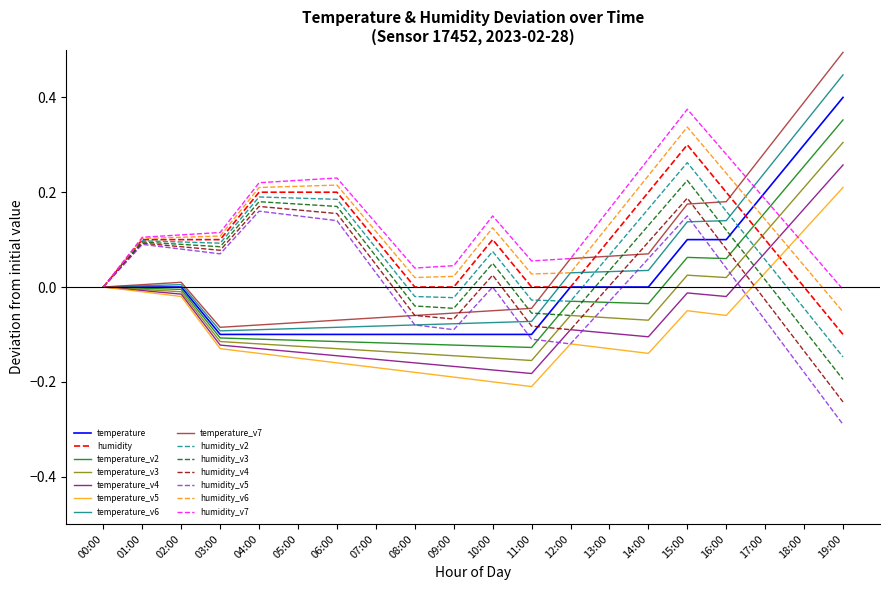

What is the difference between the maximum and second lowest values in the temperature series?

0.5